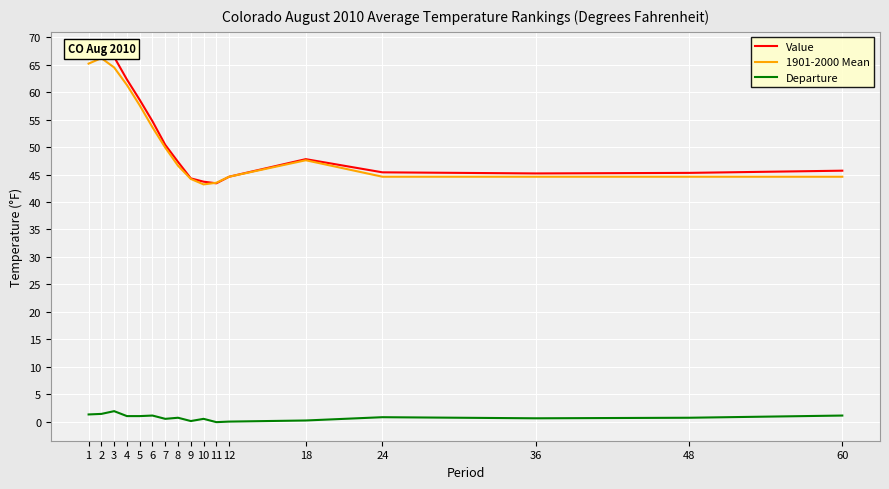

Which category has the lowest value across all series?

11